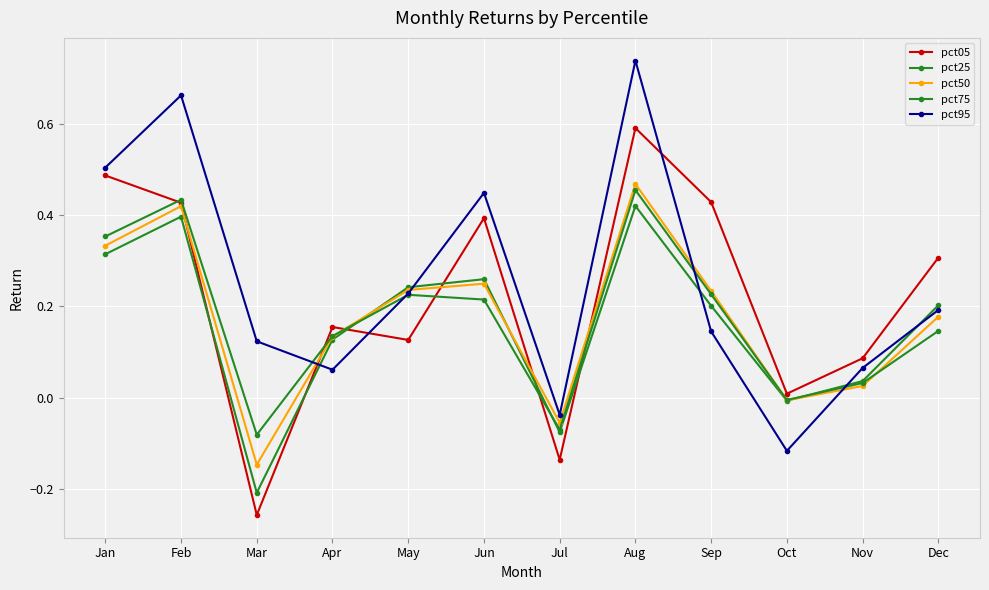

List the series in order of their peak value, highest first.

pct95, pct05, pct50, pct75, pct25